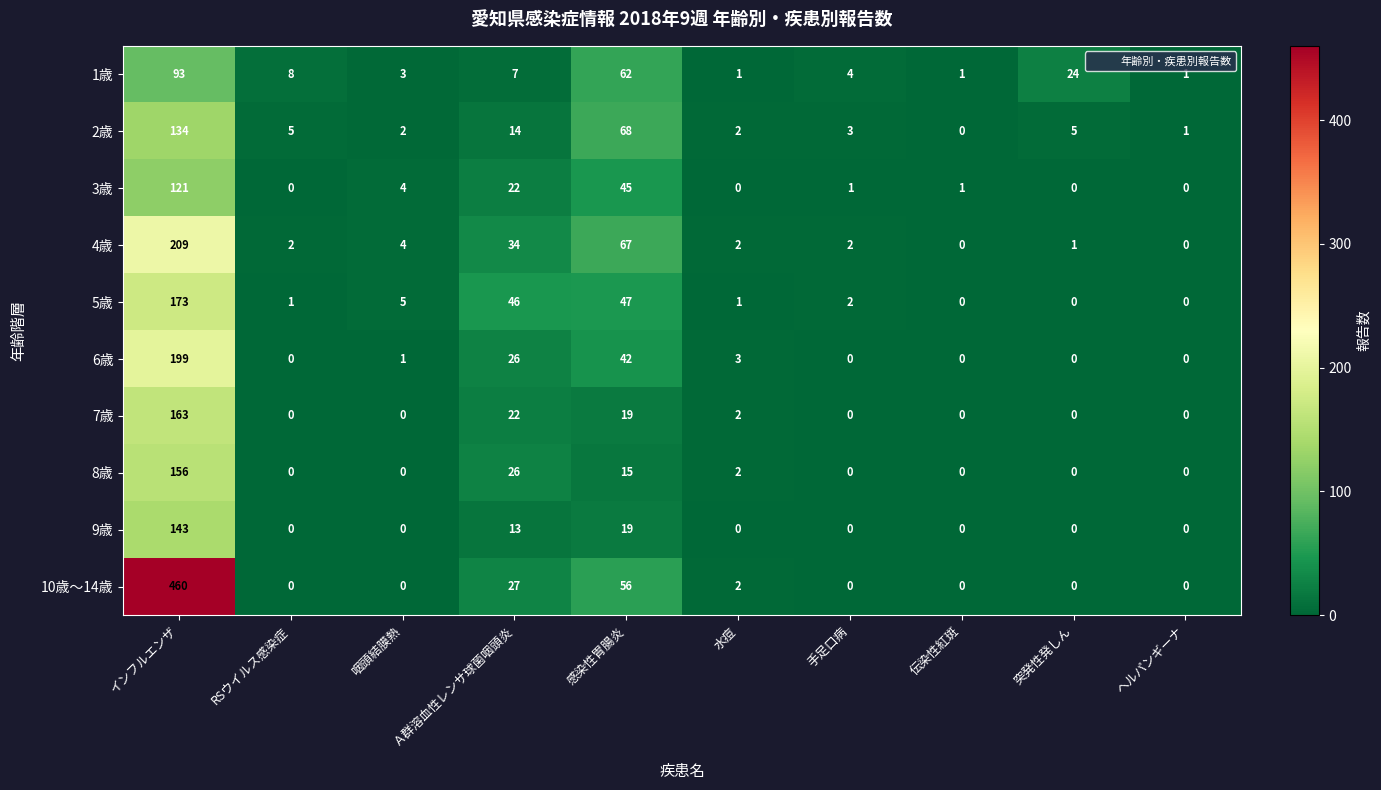

The value of 5歳 at 突発性発しん is 95. True or false?

False